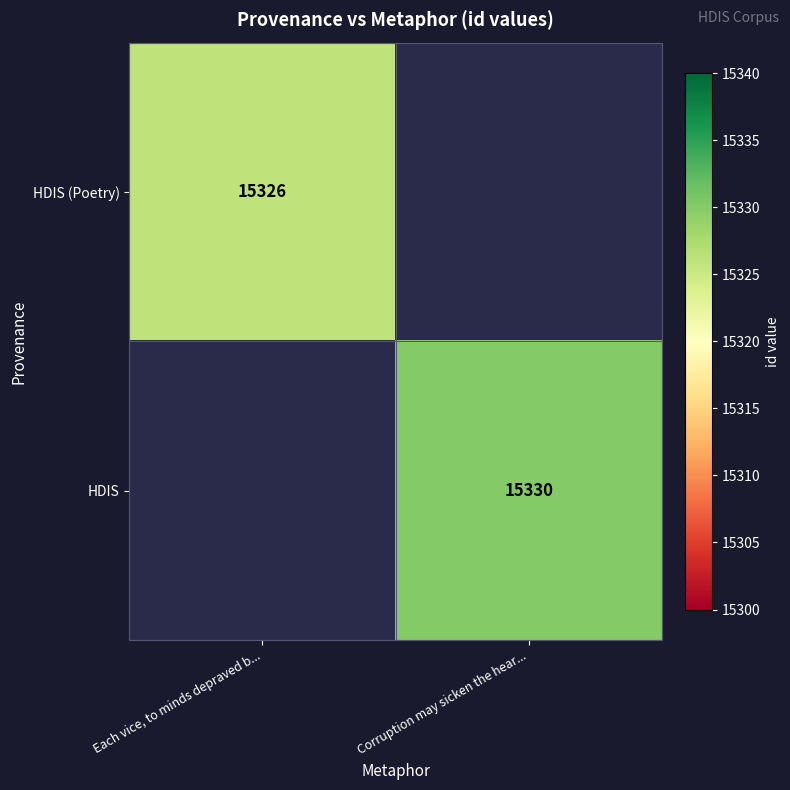

The value of HDIS (Poetry) at Each vice, to minds depraved b... is 5784. True or false?

False